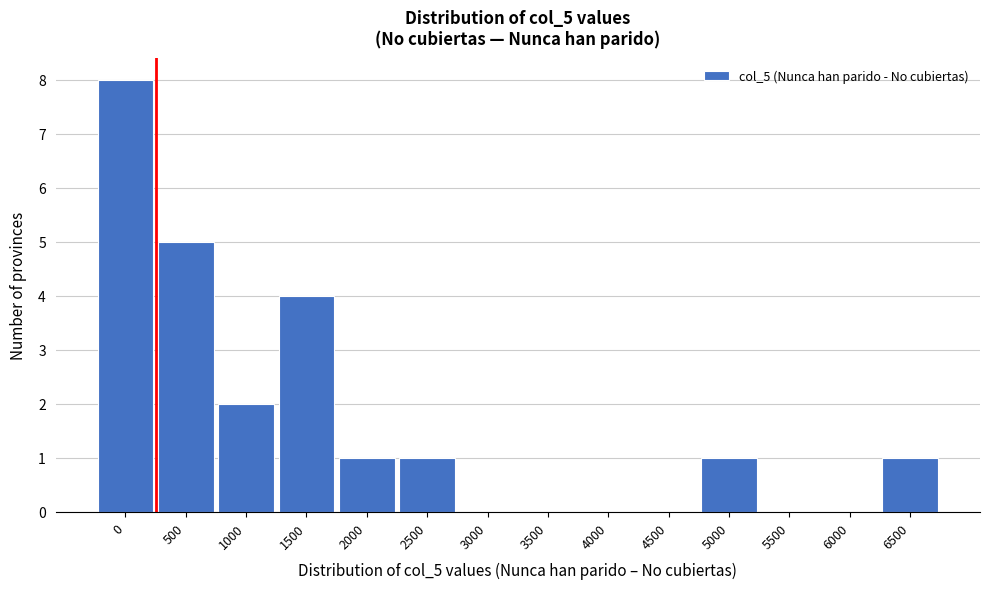

Reading left to right, list all the values displayed in this chart.

0=8	500=5	1000=2	1500=4	2000=1	2500=1	3000=0	3500=0	4000=0	4500=0	5000=1	5500=0	6000=0	6500=1